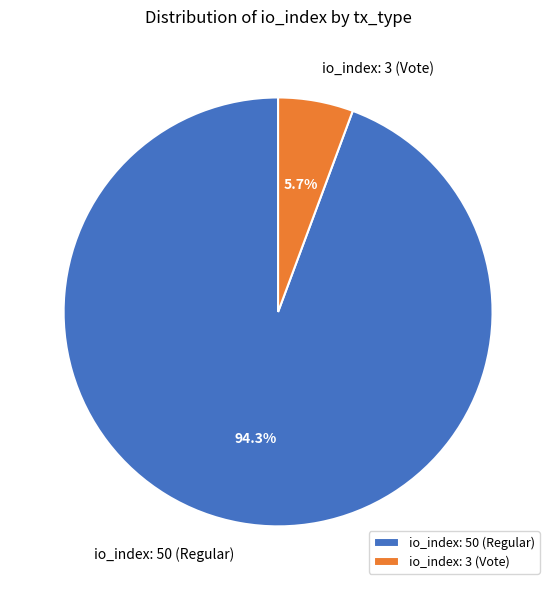

Combined, what portion of the pie is io_index: 50 (Regular) and io_index: 3 (Vote)?

100.0%